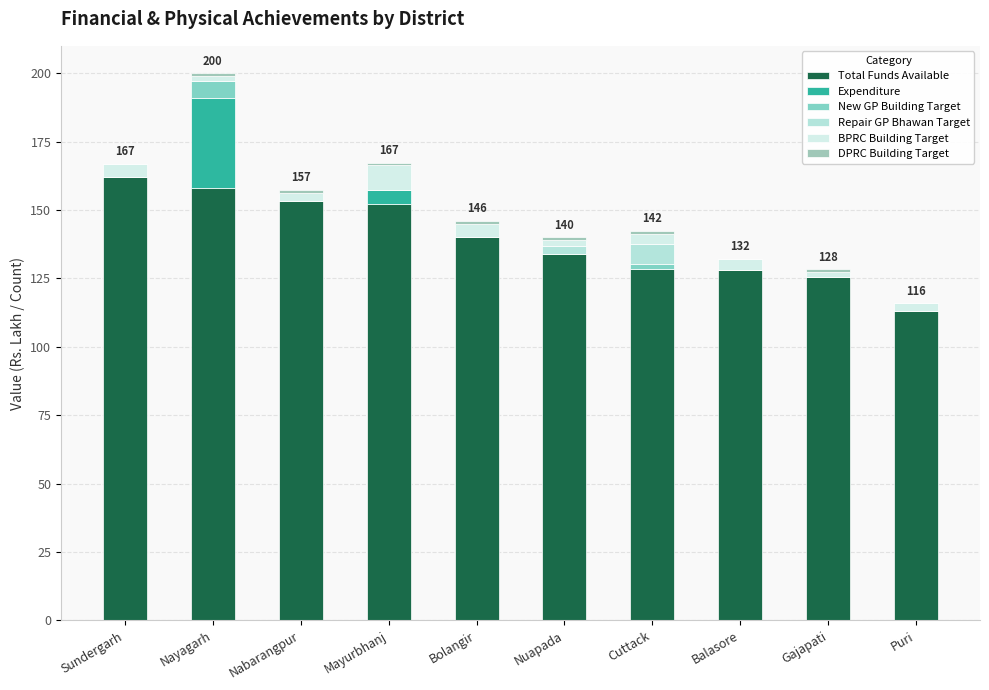

Are the bars grouped side by side (vs. stacked)?

No